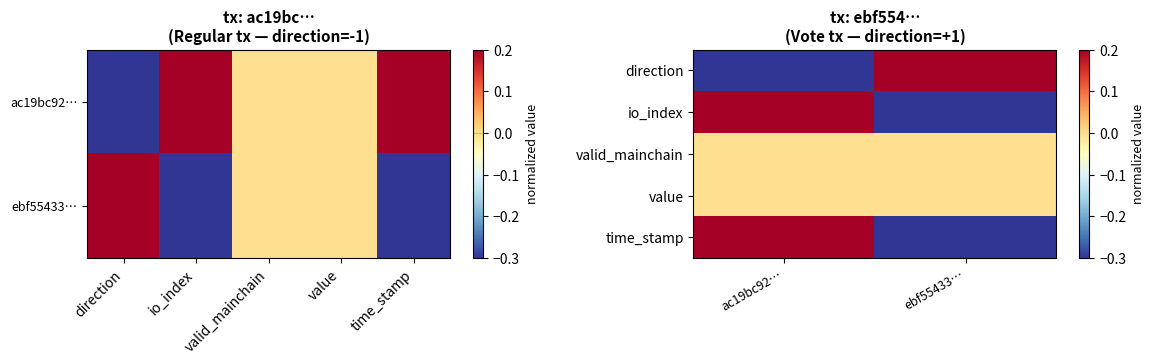

Rank the series by their maximum value, from highest to lowest.

time_stamp, io_index, direction, valid_mainchain, value